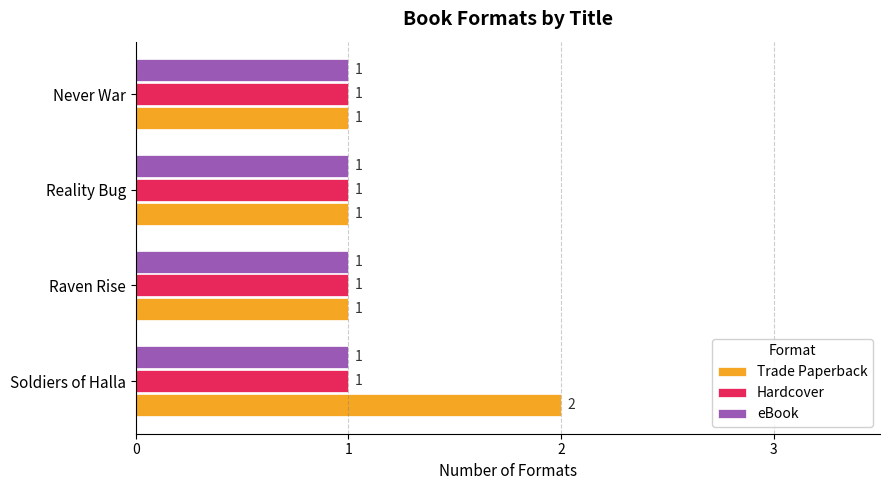

Count the number of categories in the chart.

4